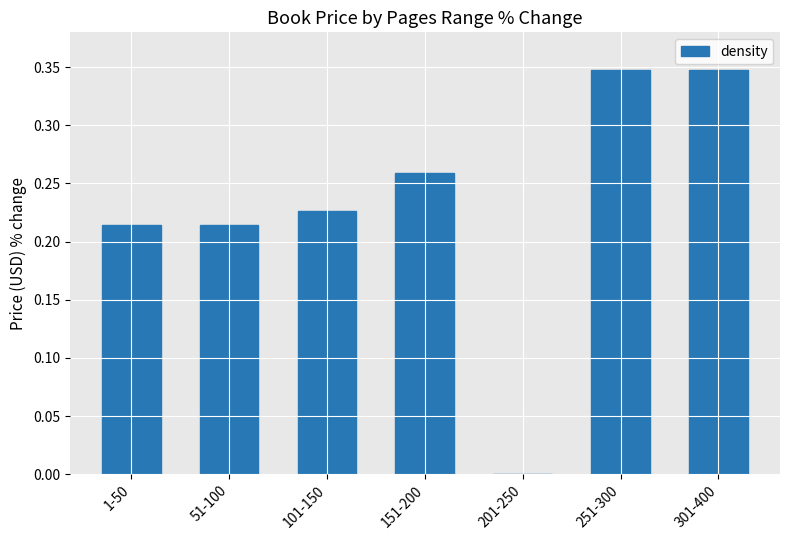

What is the sum of all values?

1.6